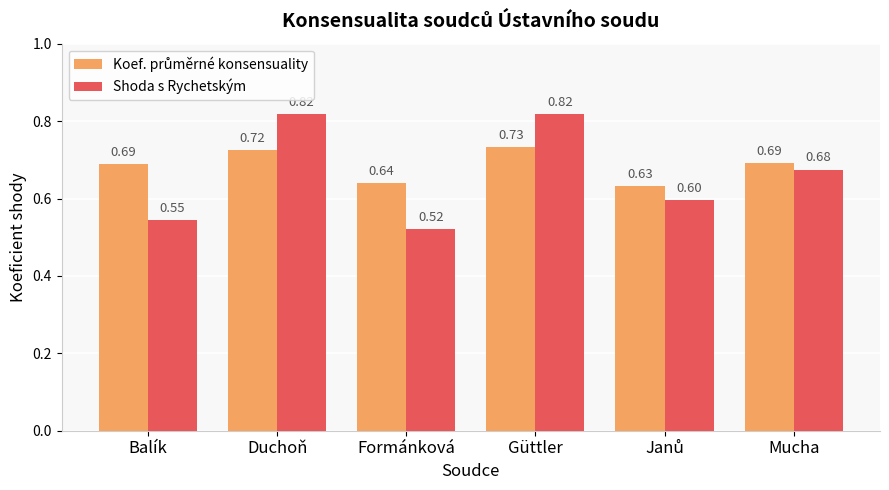

What is the difference between the second highest and second lowest values in the Shoda s Rychetským series?

0.3